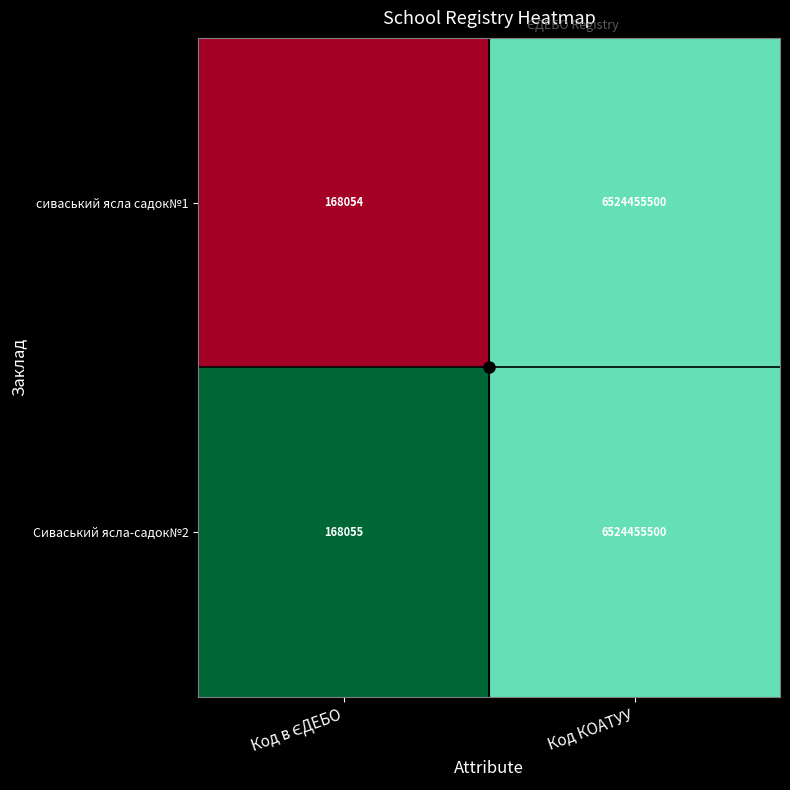

At which category is the sum across all series the highest?

Код КОАТУУ